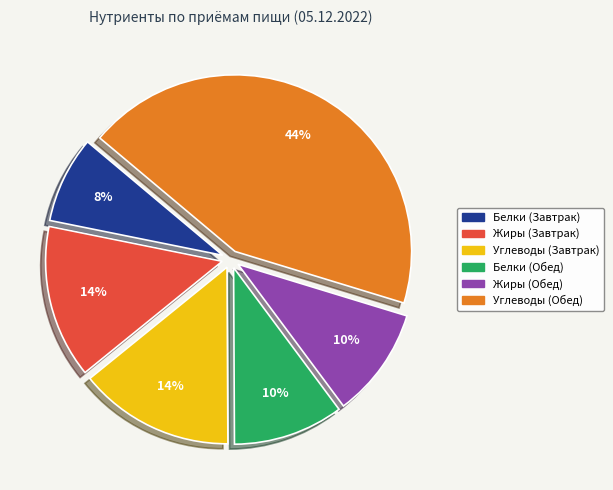

Approximately how many times larger is the value at Жиры (Завтрак) compared to Жиры (Обед)?

1.4